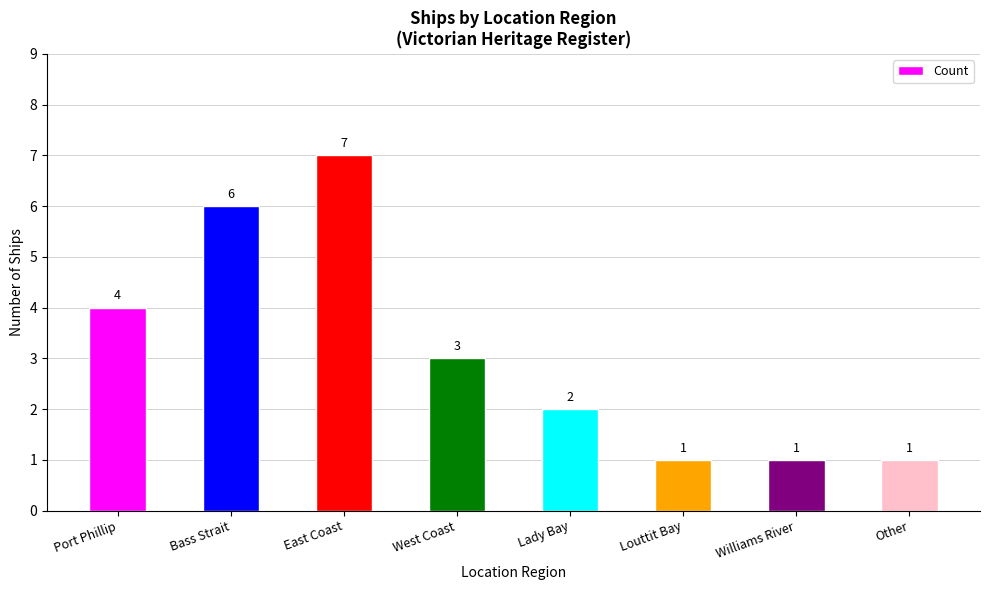

How many values are below 3?

4